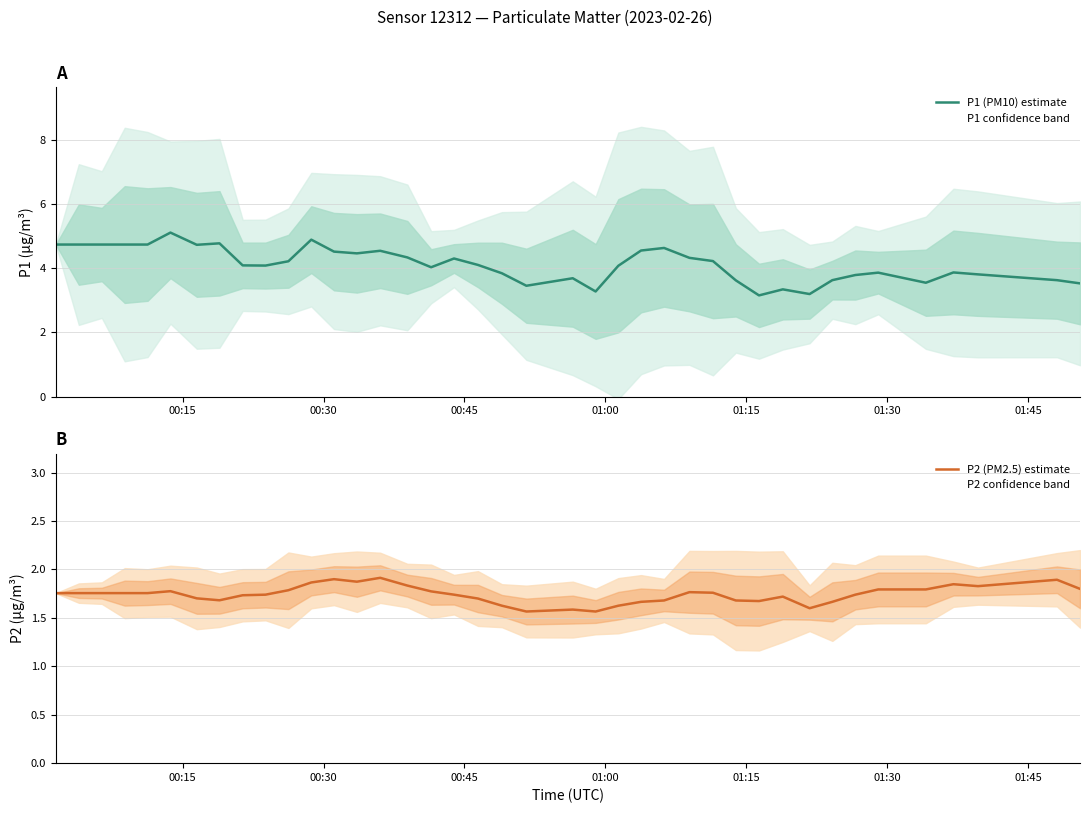

How many data points does each series have?

40